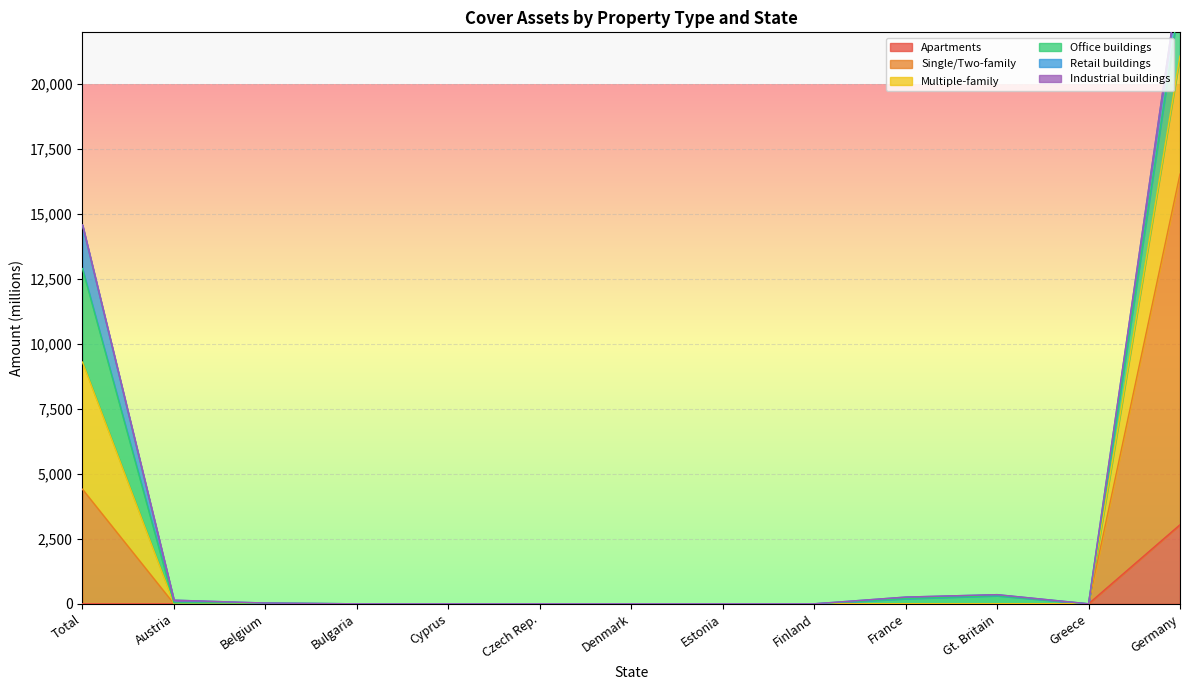

The Apartments series shows -1334.0 at Denmark. True or false?

False